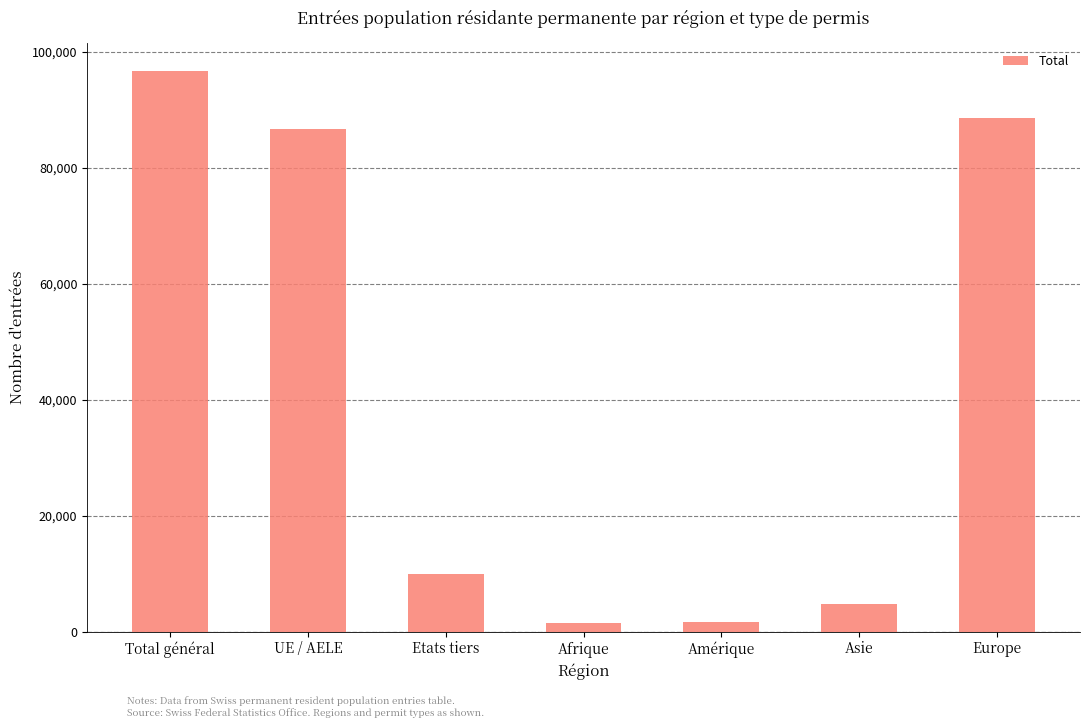

Are the bars grouped side by side (vs. stacked)?

No